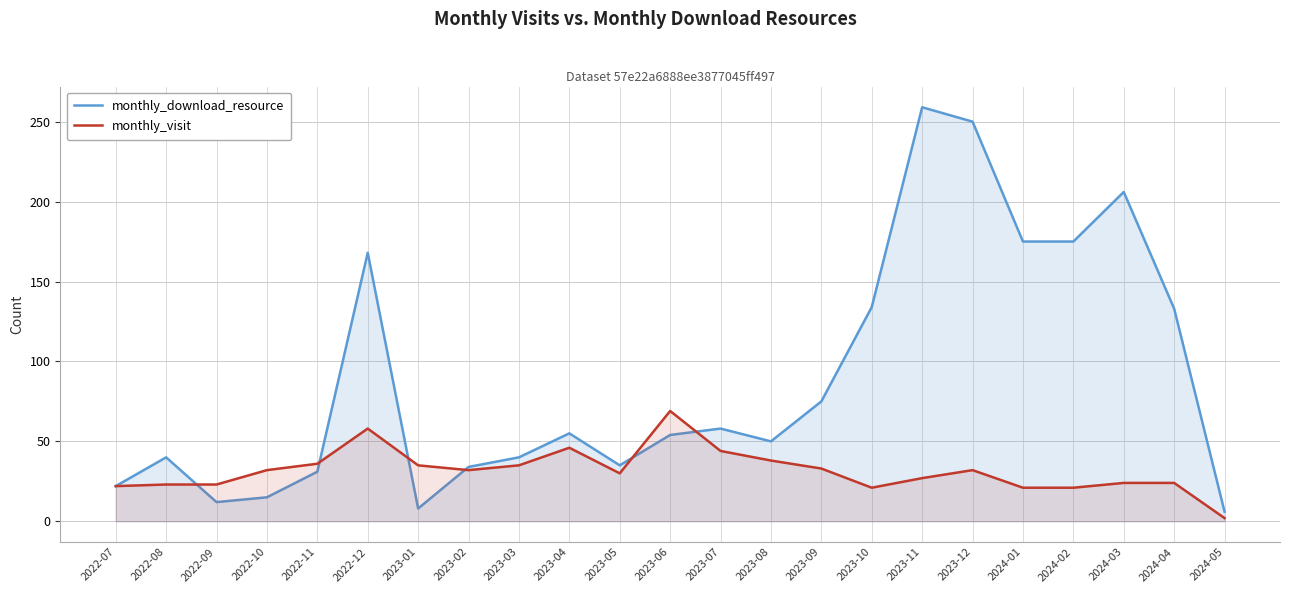

What is the difference between the highest and lowest values at 2022-12?

110